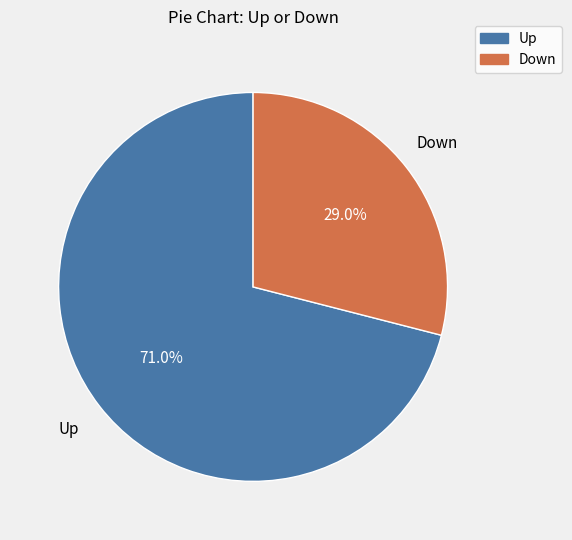

Do Up and Down together represent more than half of the pie?

Yes